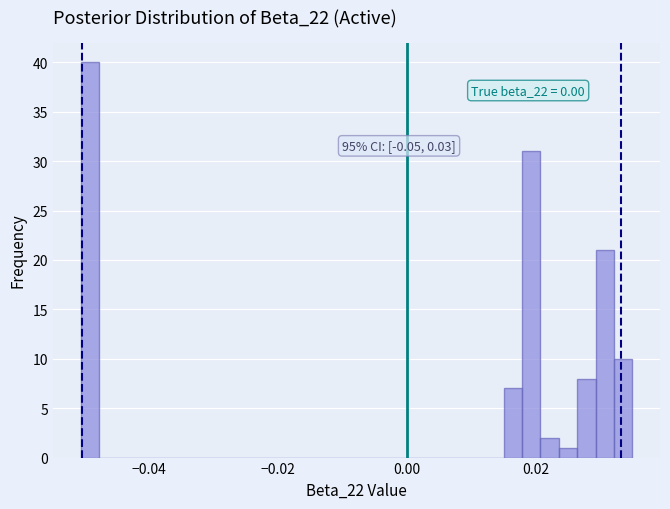

Read against the x-axis, roughly where is the centre of the tallest bar?

-0.050